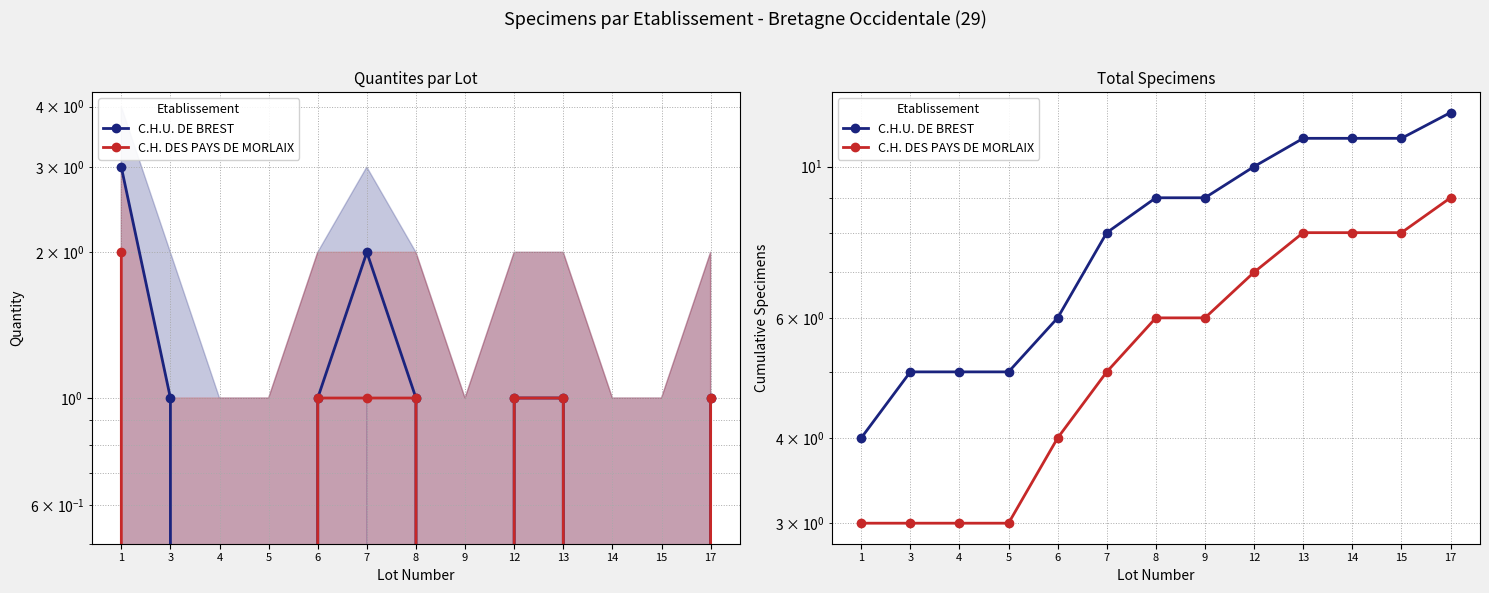

True or false: C.H.U. DE BREST and C.H. DES PAYS DE MORLAIX cross at least once.

False